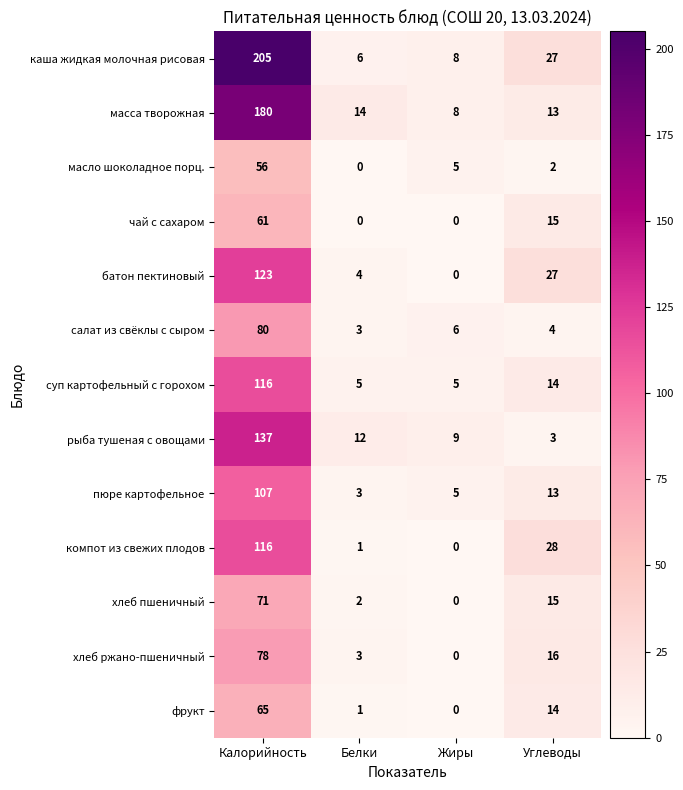

True or false: масса творожная has a value of 18 at Углеводы.

False